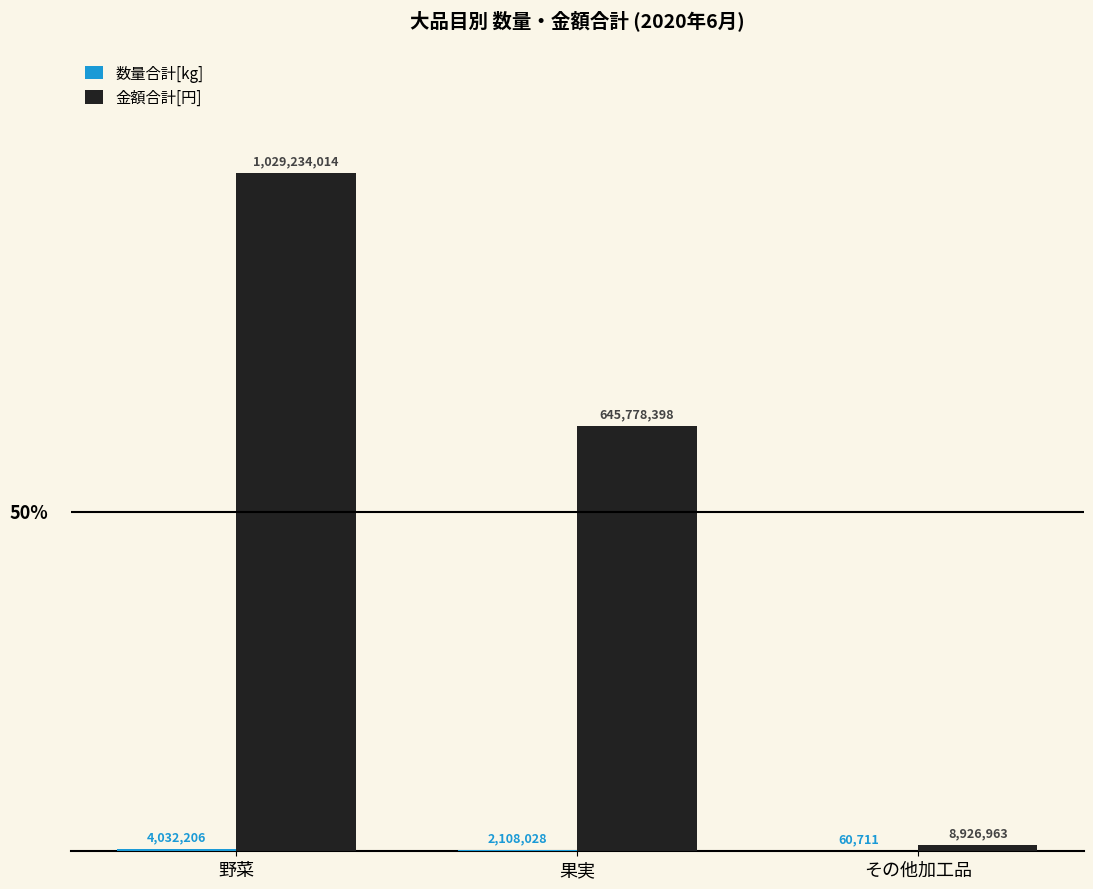

What is the maximum value shown in the chart?

1029234014